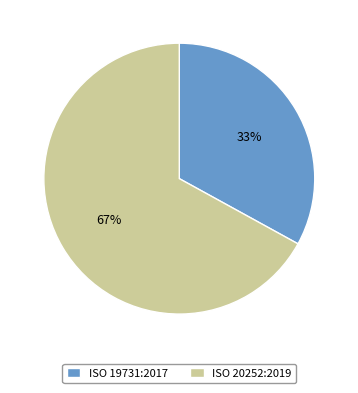

Rank the categories by value from highest to lowest.

ISO 20252:2019, ISO 19731:2017